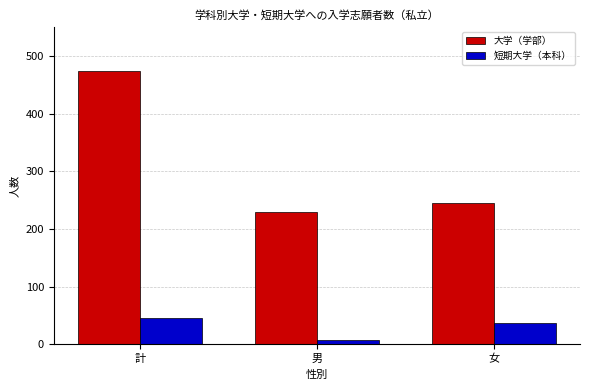

What is the maximum value shown in the chart?

474